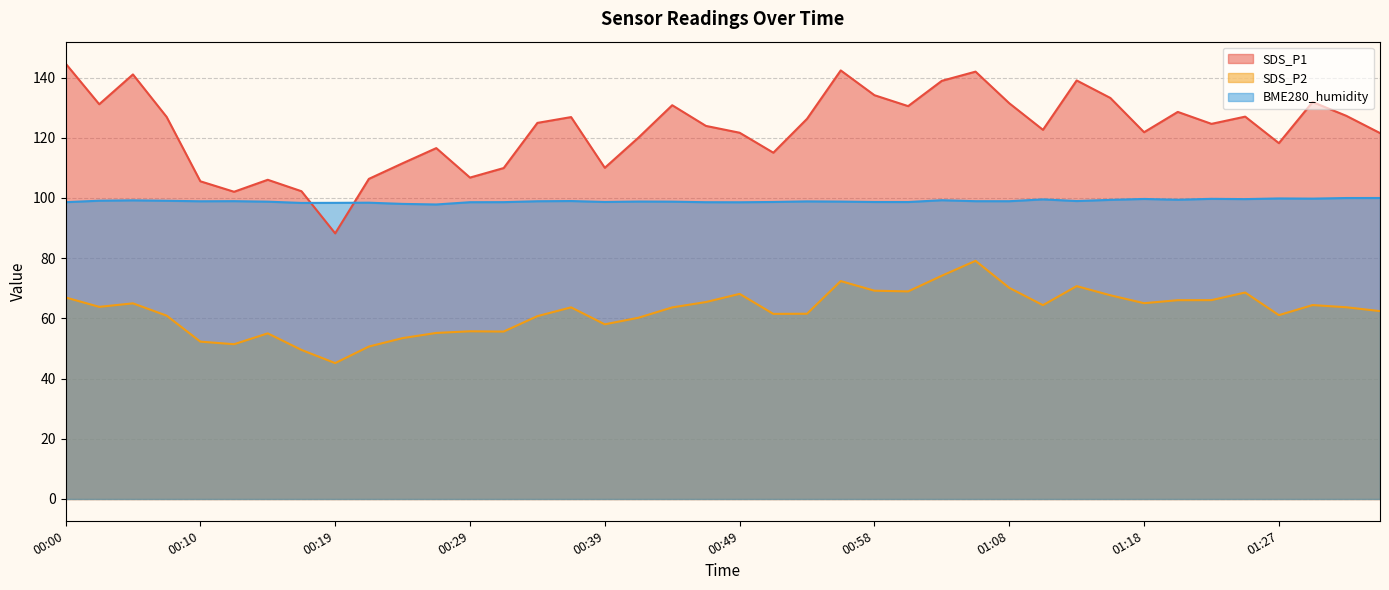

How many lines are shown in the chart?

3